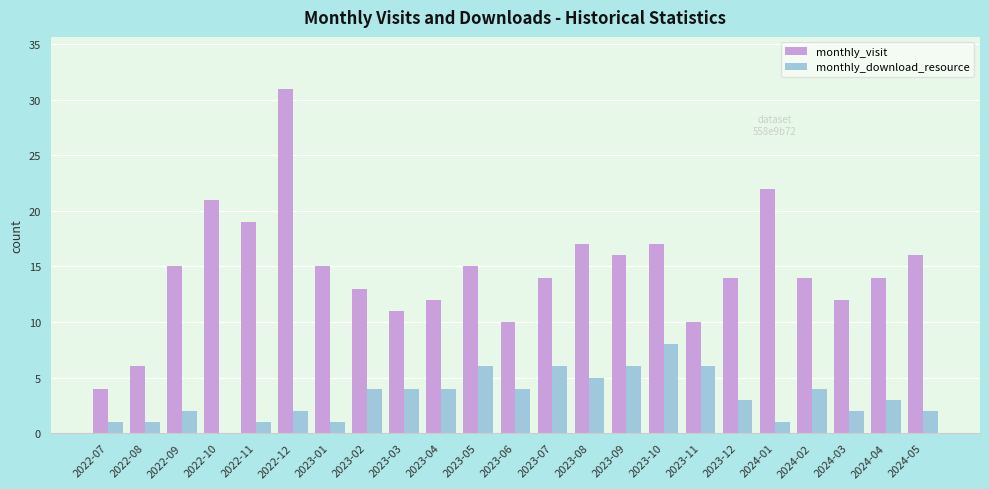

At which label does monthly_download_resource first exceed 3?

2023-02